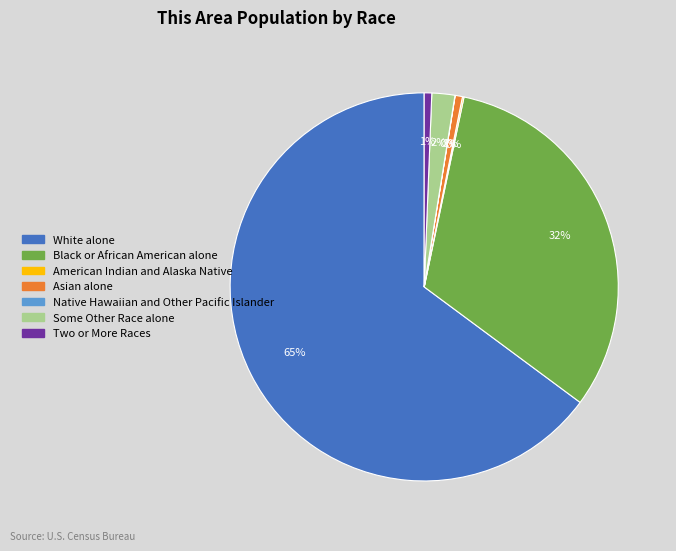

Which slice is the largest?

White alone